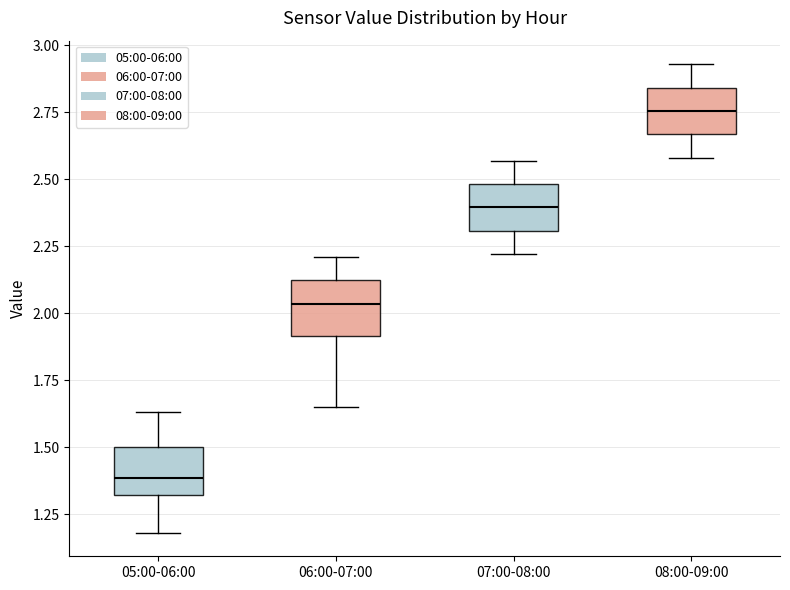

Reading left to right, transcribe this box plot: for each box, give where its median line is, the range the box spans, and where its two whiskers end, as read against the y-axis. The values are not printed on the chart, so give them approximately, as read against the axis.

05:00-06:00: median 1.40, box 1.30 to 1.50, whiskers 1.20 to 1.65
06:00-07:00: median 2.05, box 1.90 to 2.10, whiskers 1.65 to 2.20
07:00-08:00: median 2.40, box 2.30 to 2.50, whiskers 2.20 to 2.55
08:00-09:00: median 2.75, box 2.65 to 2.85, whiskers 2.60 to 2.95